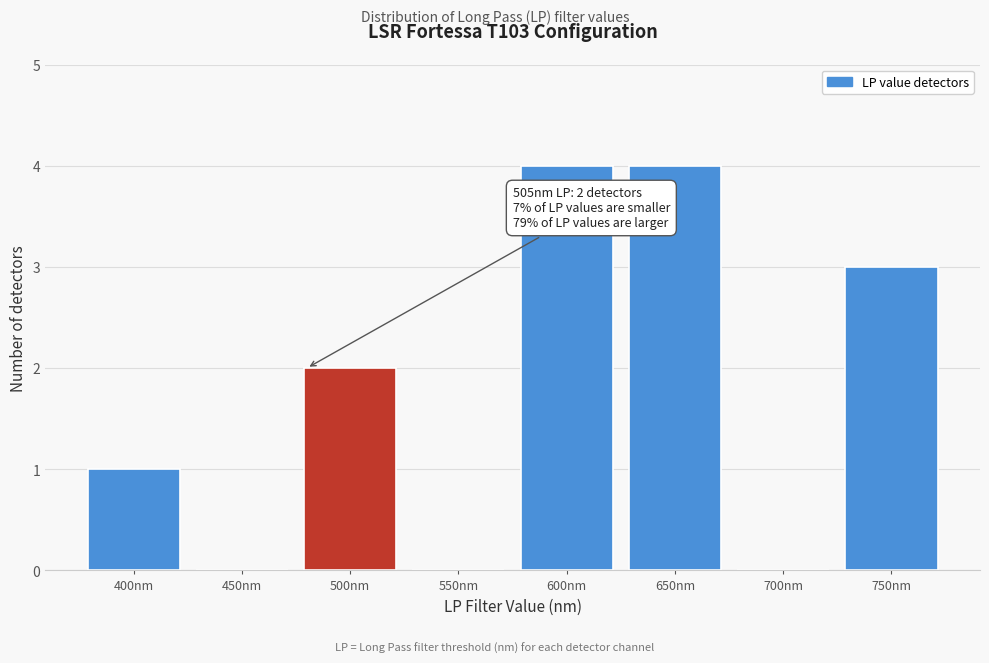

Reading left to right, what are all the values shown in this chart?

400nm=1	450nm=0	500nm=2	550nm=0	600nm=4	650nm=4	700nm=0	750nm=3